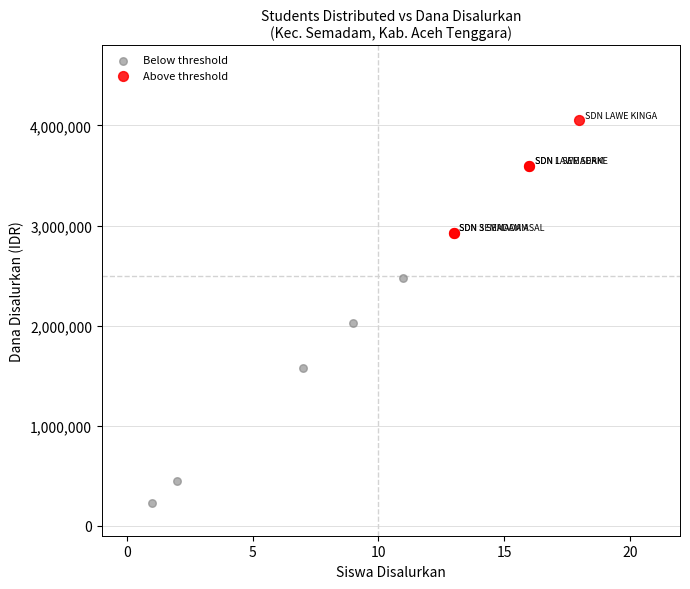

Which series contains the highest Y value?

Above threshold